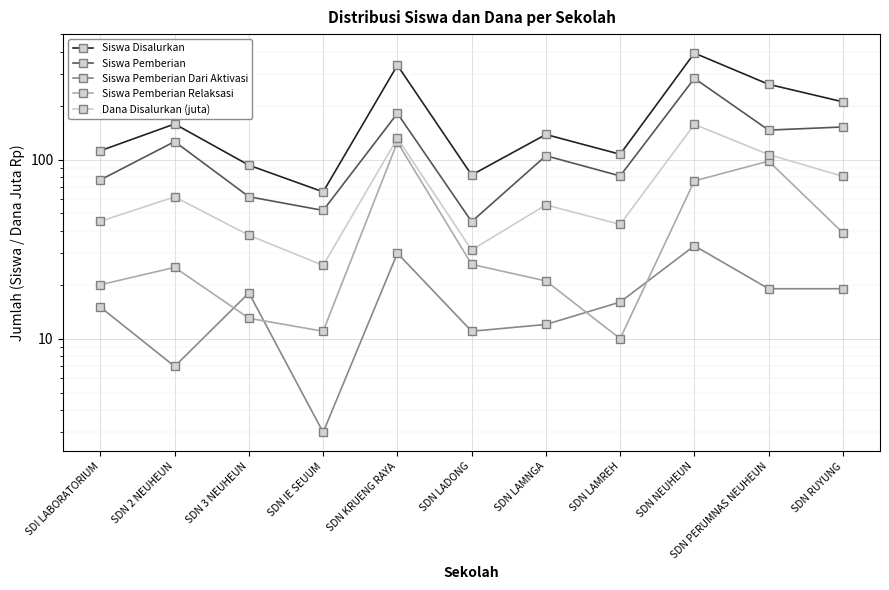

Which label corresponds to the largest value in the chart?

SDN NEUHEUN